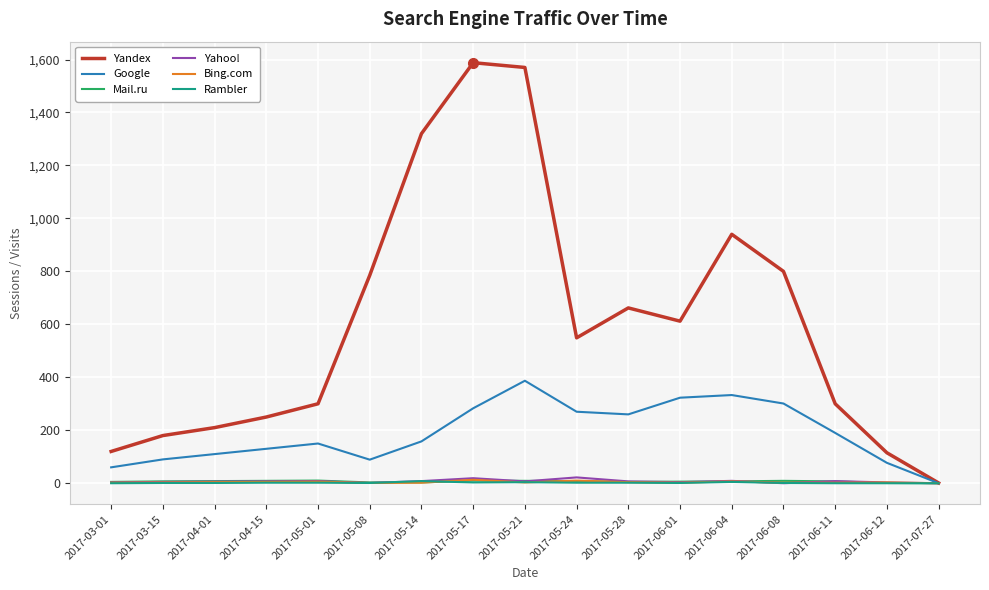

Which series has the largest total across all categories?

Yandex